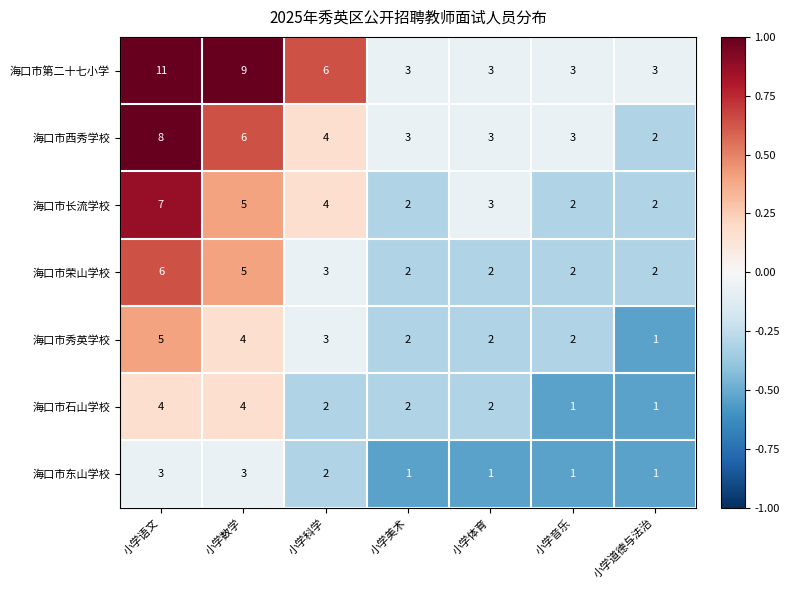

How many 海口市第二十七小学 values are between 3 and 9?

6